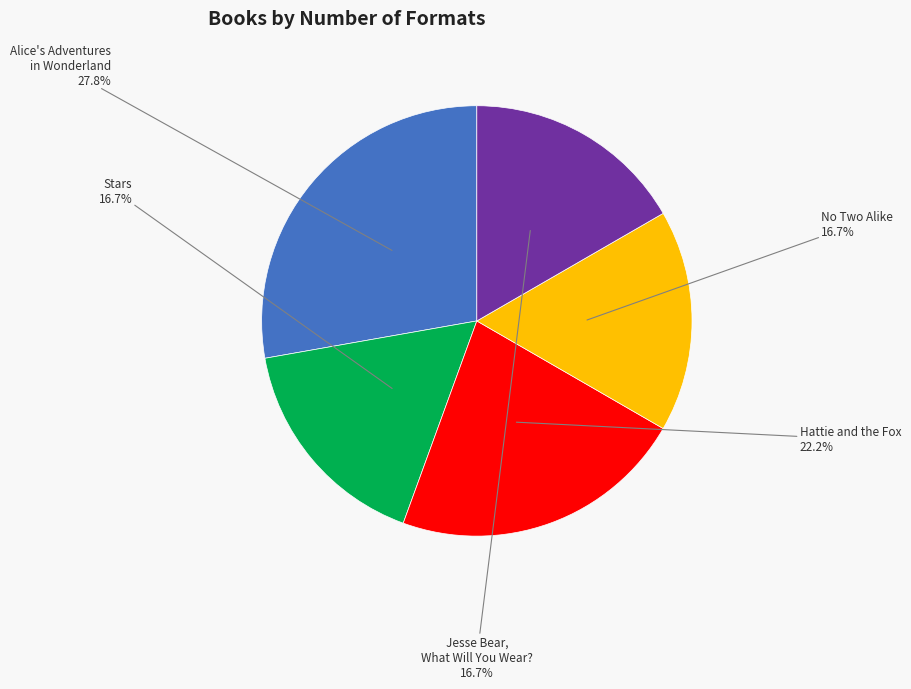

True or false: Alice's Adventures in Wonderland accounts for 19% of the total.

False